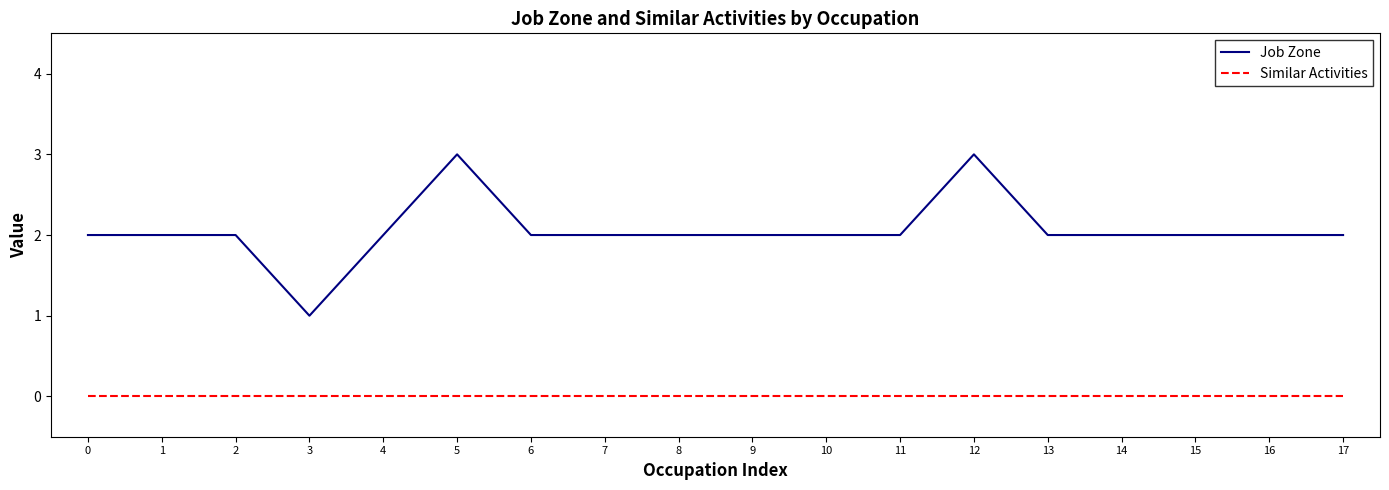

Is it true that Similar Activities equals 0 at 6?

True